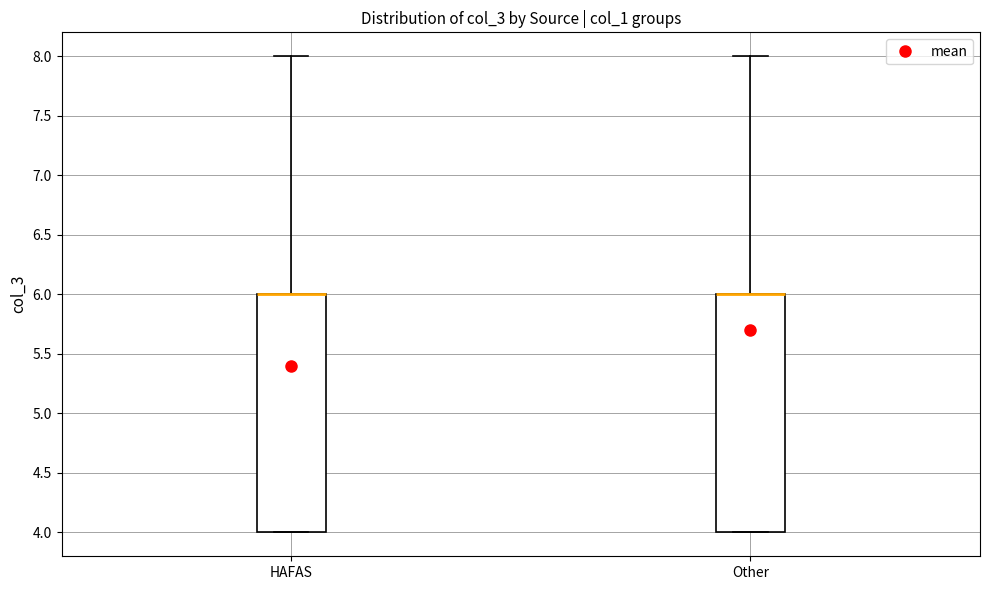

Where does the upper whisker of the box for Other end on the y-axis? The values are not printed on the chart, so give them approximately, as read against the axis.

8